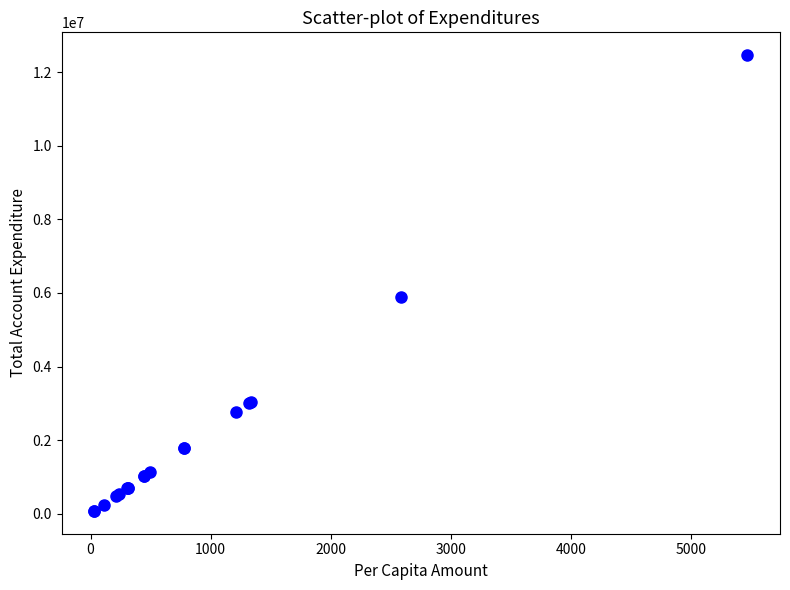

What Y value in the scatter plot is closest to 6270689?

5887531